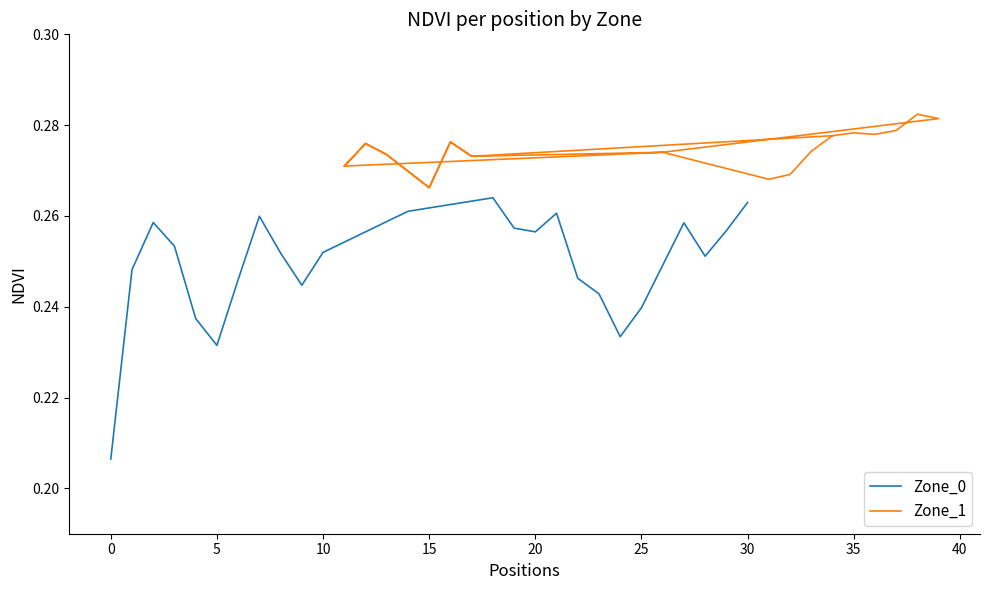

What is the lowest value of the Zone_1 series?

0.3